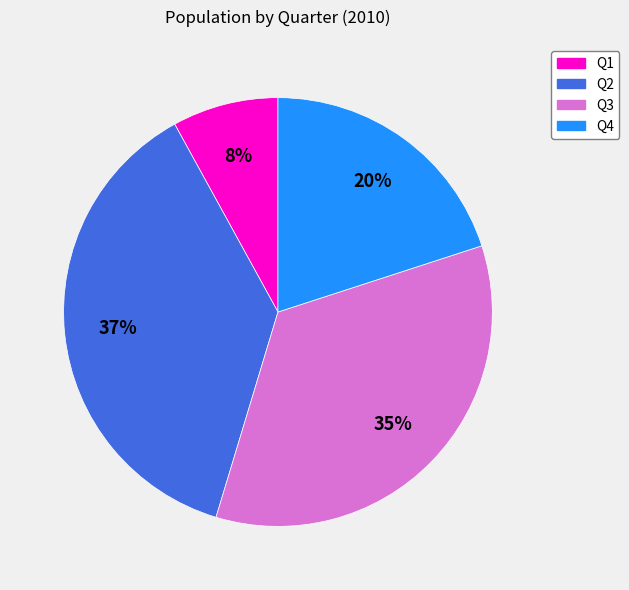

To the nearest percent, what percentage of the pie is Q2?

37%